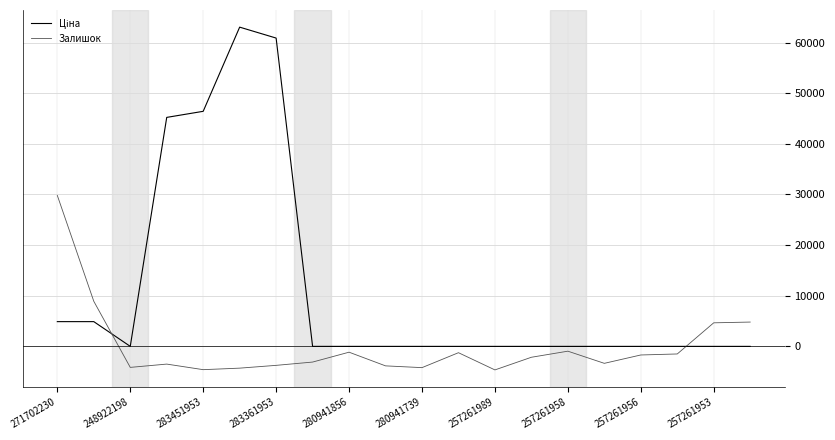

What is the difference between the maximum and minimum values in the Залишок series?

34450.0